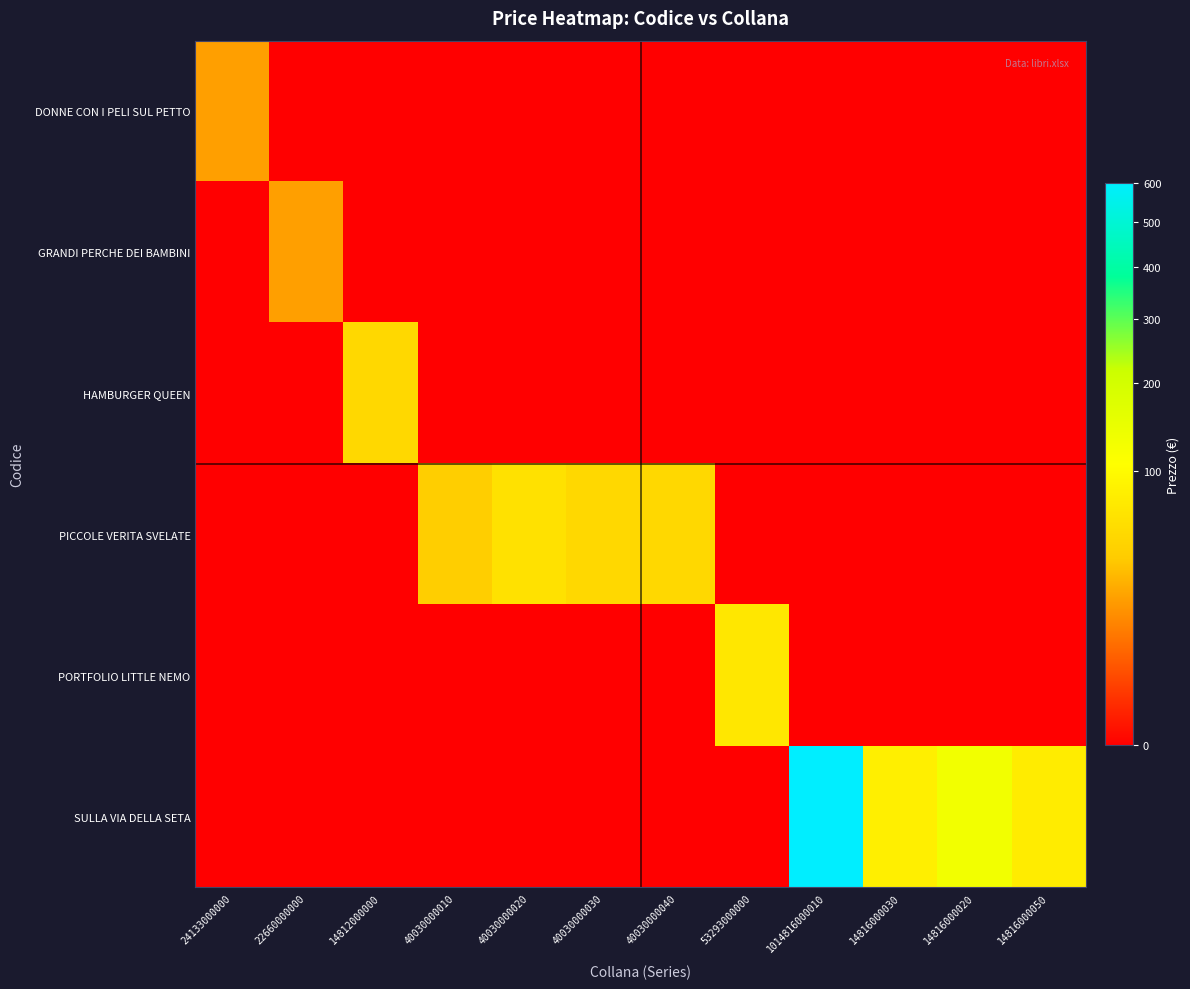

Which series has the largest range (max minus min)?

SULLA VIA DELLA SETA